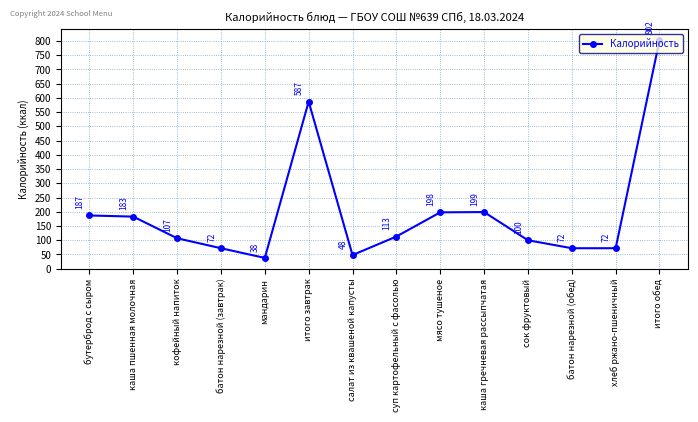

What is the ratio of the value at суп картофельный с фасолью to the value at каша пшенная молочная?

0.6